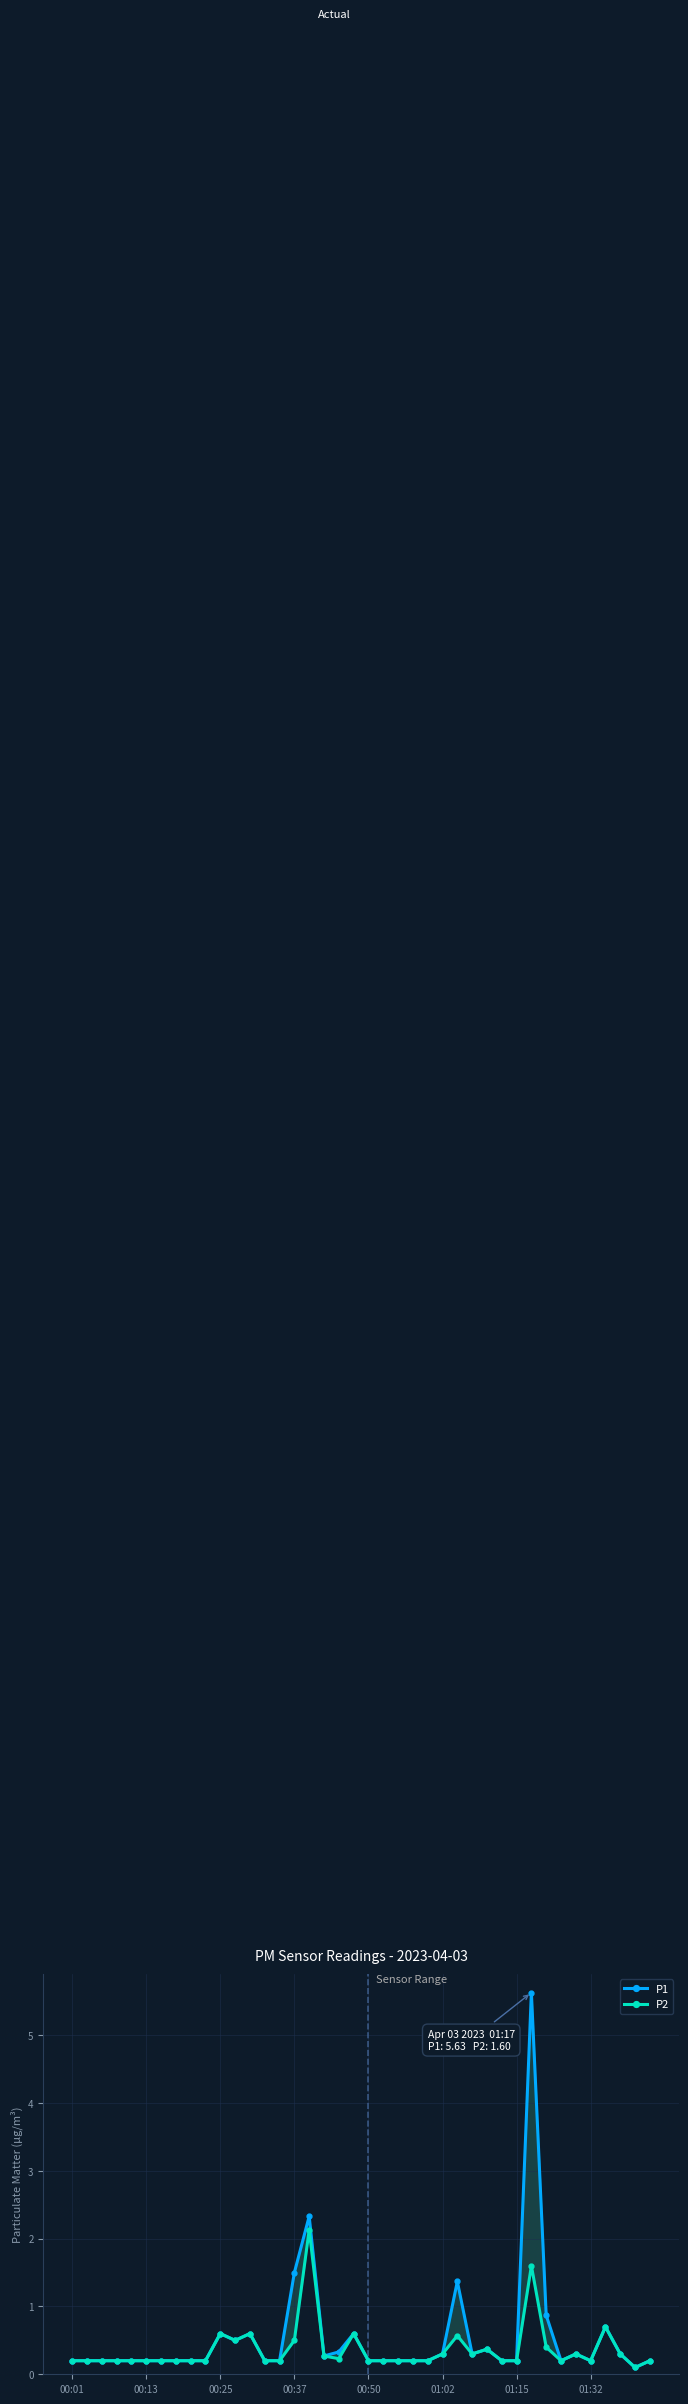

At 11, list the series in order from smallest to largest.

P1, P2